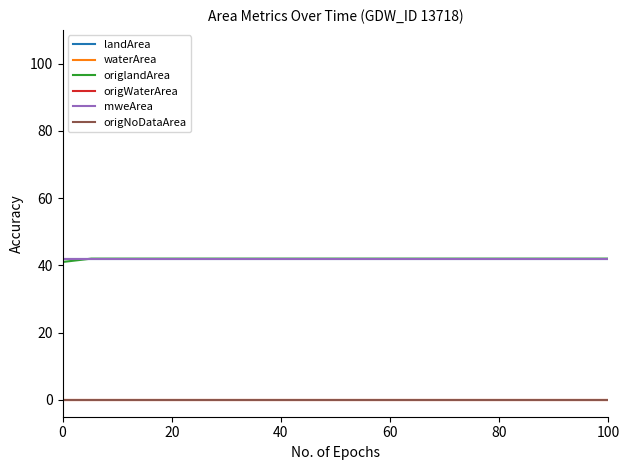

Is this an area chart (filled region under the line)?

No